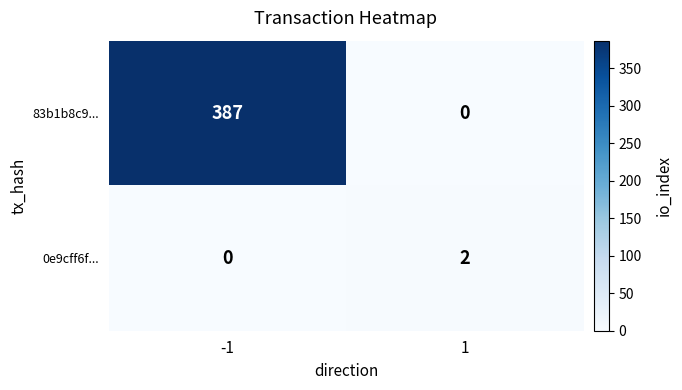

What is the total value across all series at 1?

2